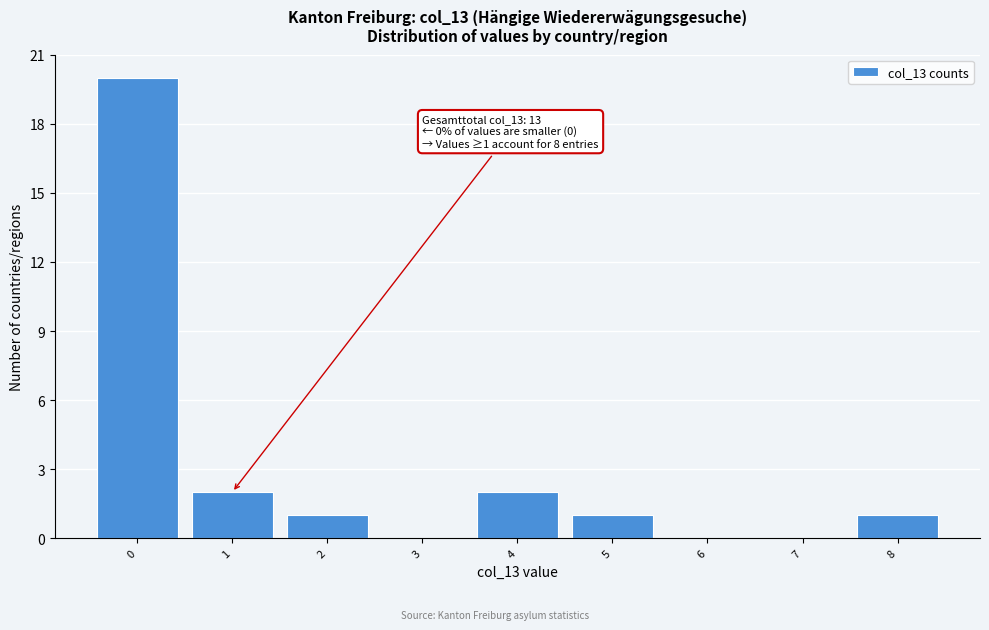

Reading right to left, transcribe all the data shown in this chart.

8=1	7=0	6=0	5=1	4=2	3=0	2=1	1=2	0=20